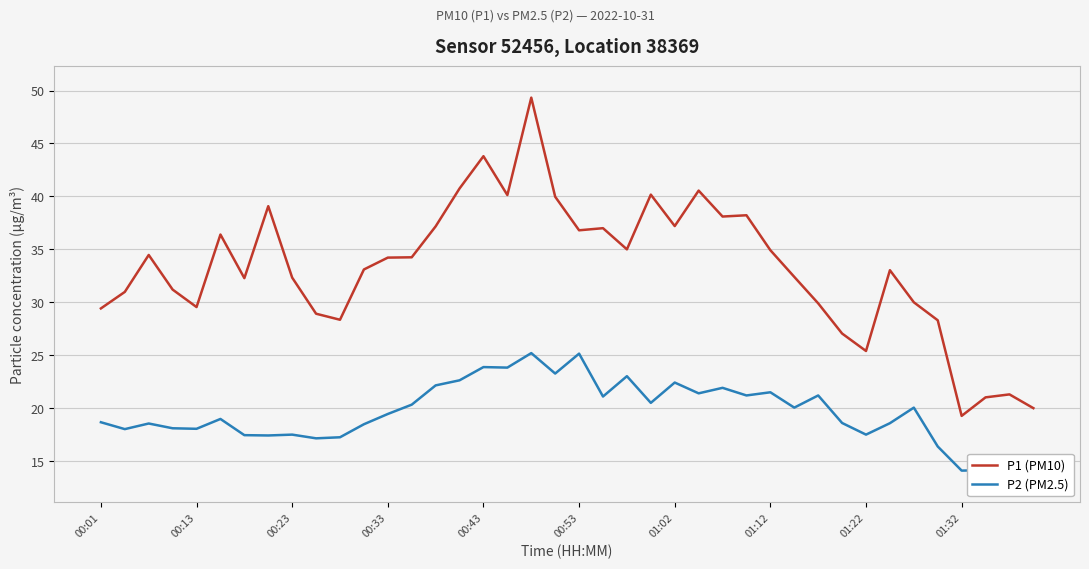

What is the maximum value for P1 (PM10)?

49.3